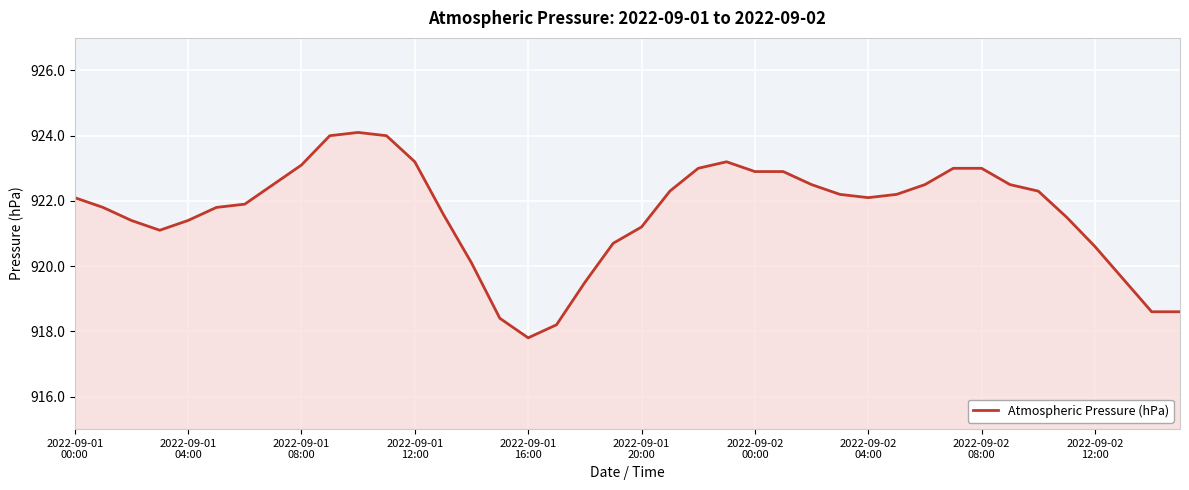

What is the difference between the maximum and minimum values?

6.3